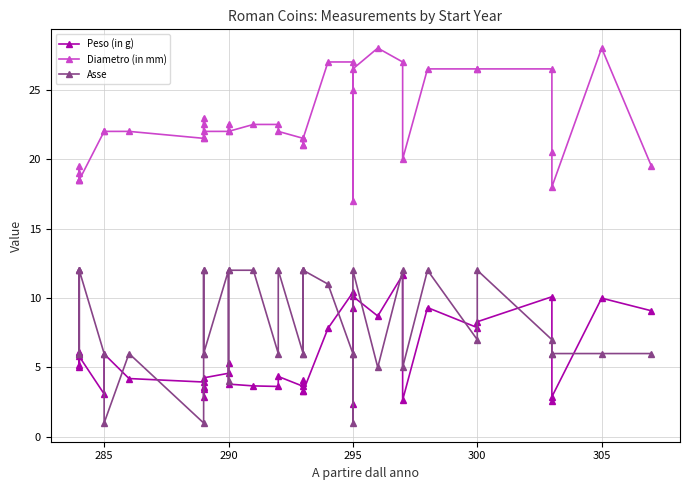

How many values in the Peso (in g) series exceed 4?

24